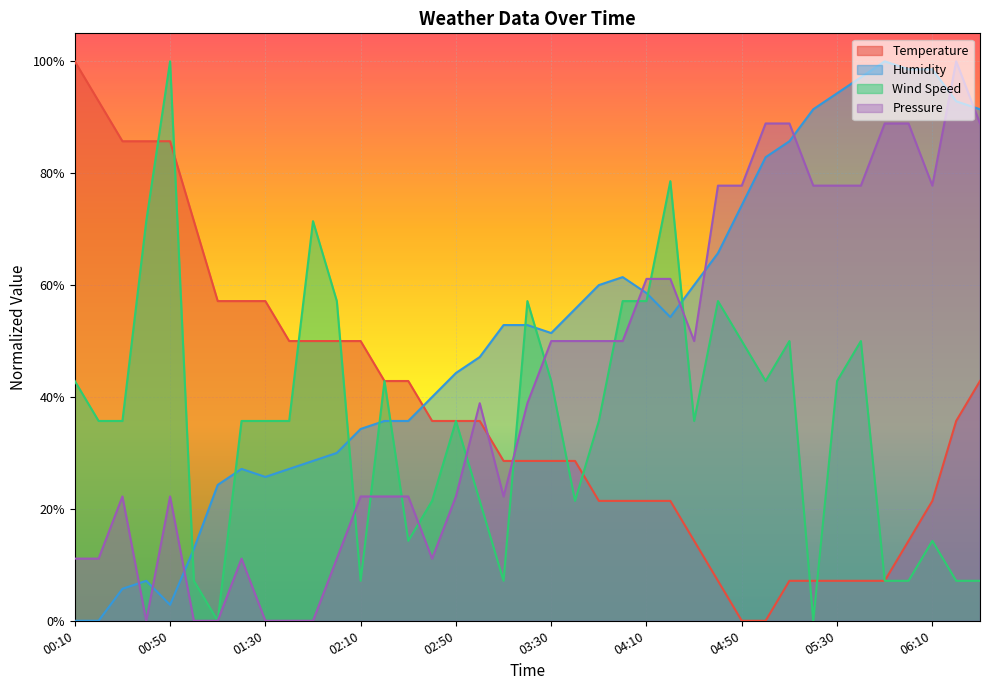

Rank the series by their maximum value, from lowest to highest.

Temperature, Humidity, Wind Speed, Pressure